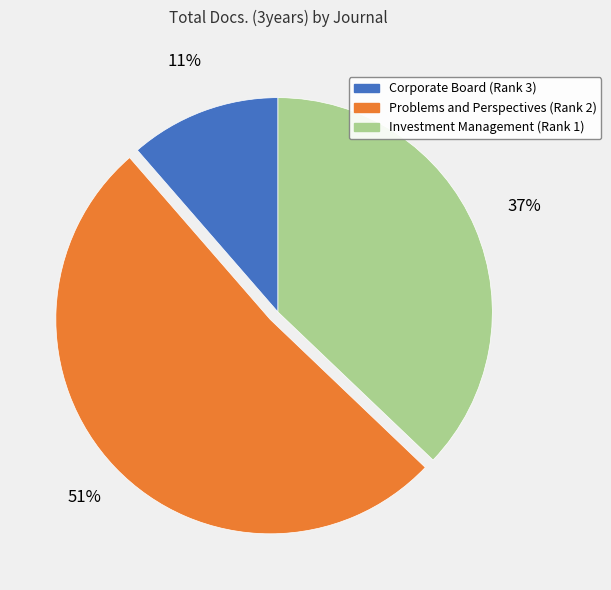

The Problems and Perspectives (Rank 2) slice represents 51% of the pie. True or false?

True